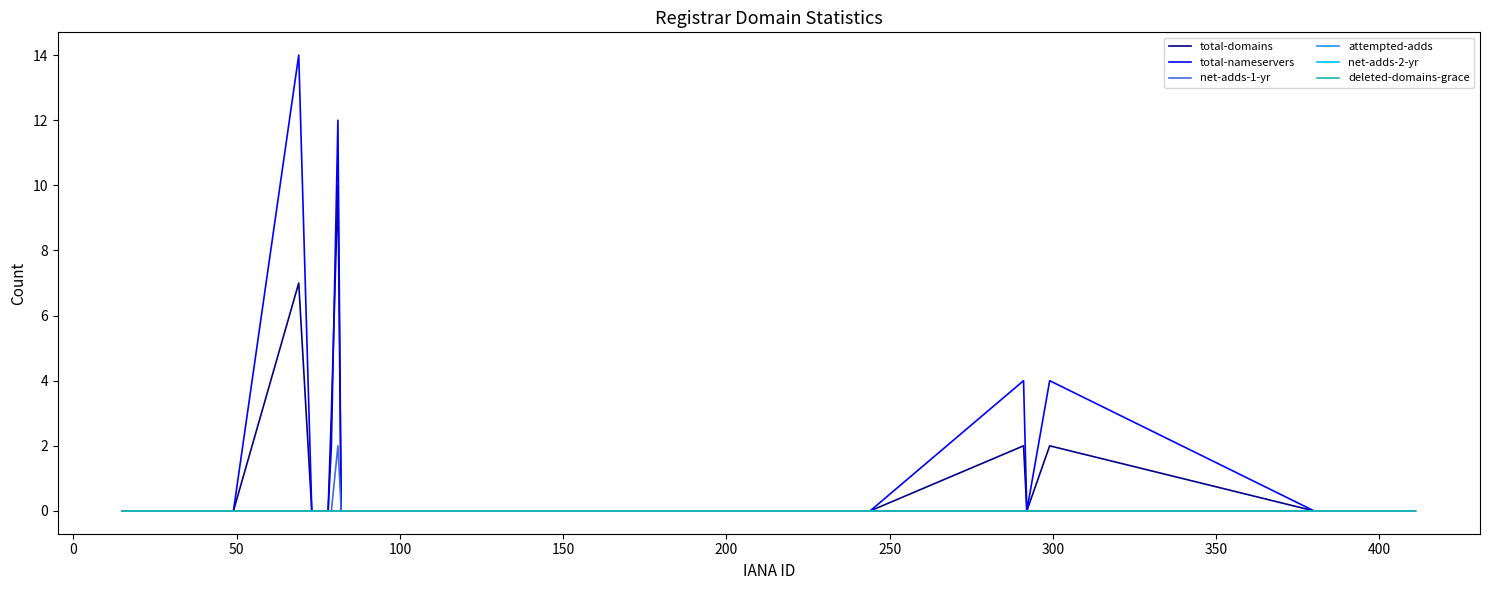

True or false: total-domains has more than 2 interior local peaks.

True